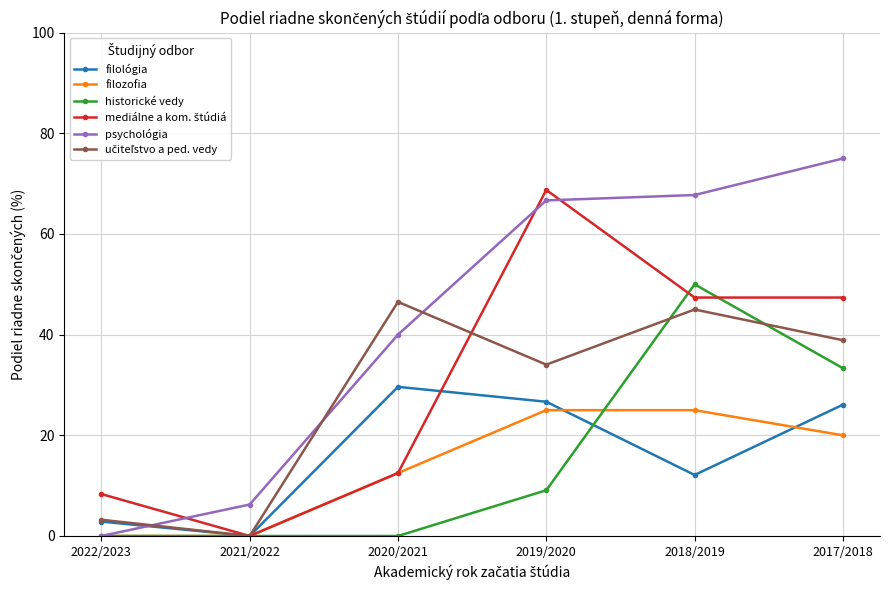

What is the total value across all series at 2022/2023?

14.4